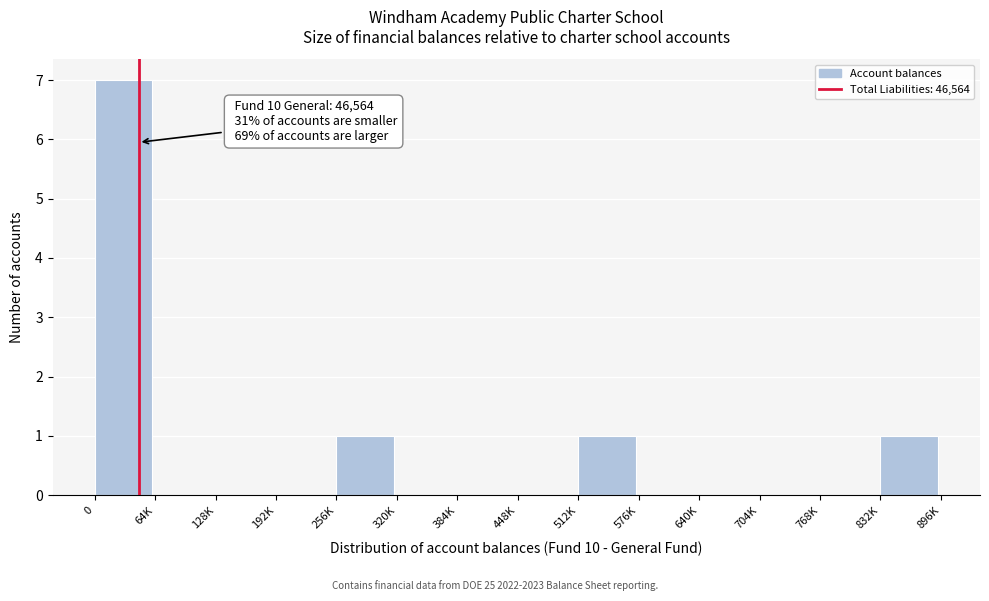

Reading left to right, what are all the values shown in this chart?

0=7	64K=0	128K=0	192K=0	256K=1	320K=0	384K=0	448K=0	512K=1	576K=0	640K=0	704K=0	768K=0	832K=1